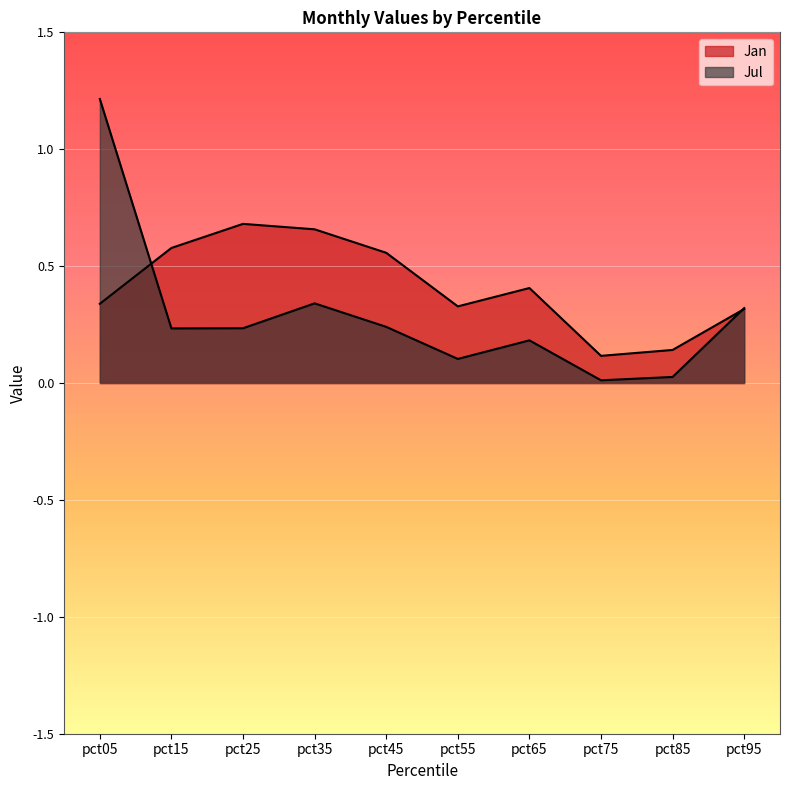

What are all the series names shown in the legend?

Jan, Jul